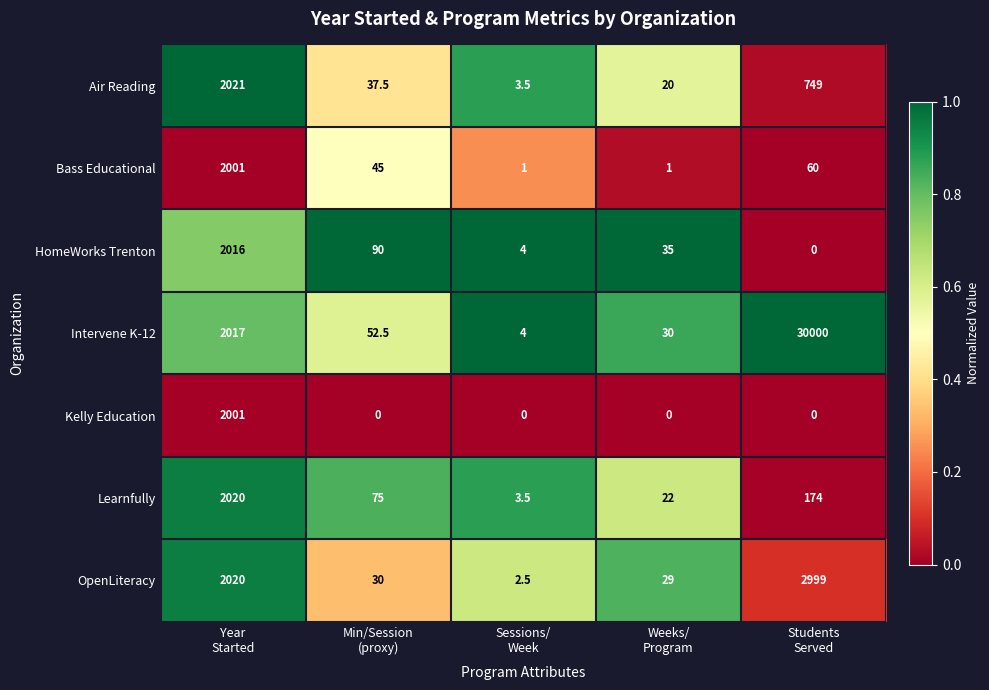

What is the average value of the Intervene K-12 series?

6420.7